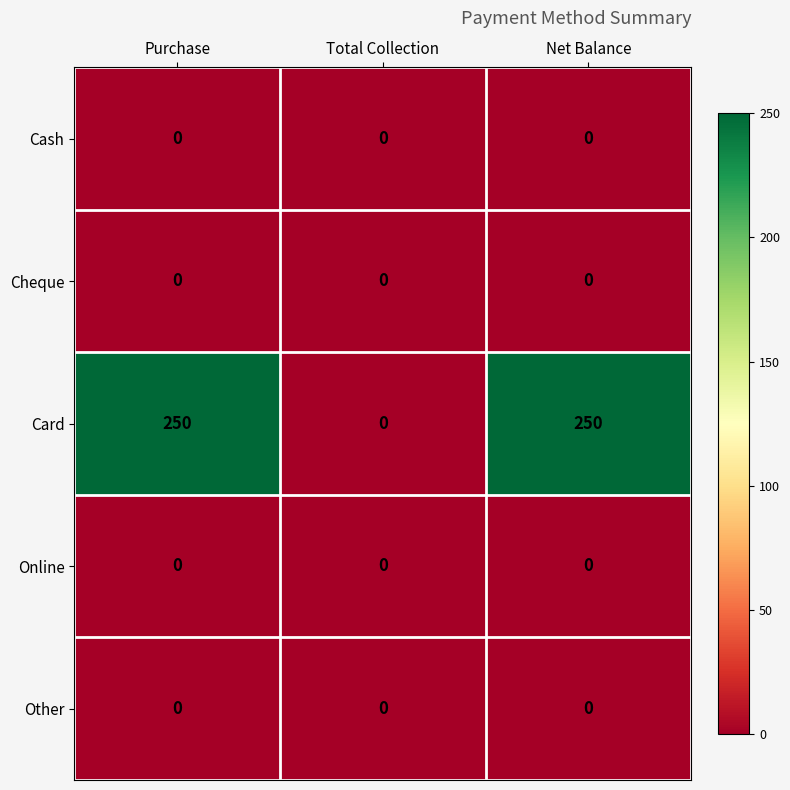

What is the greatest value displayed?

250